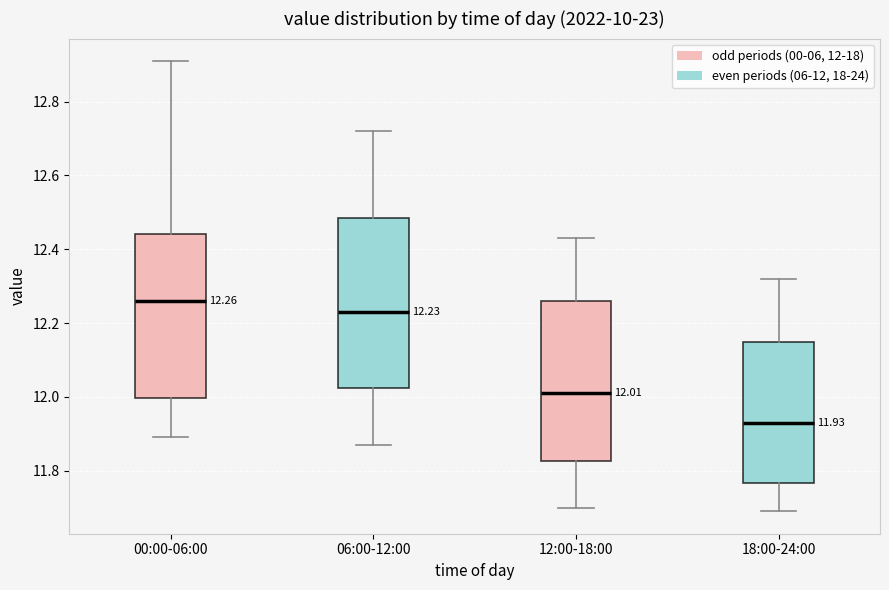

Which box's median line is the lowest?

18:00-24:00